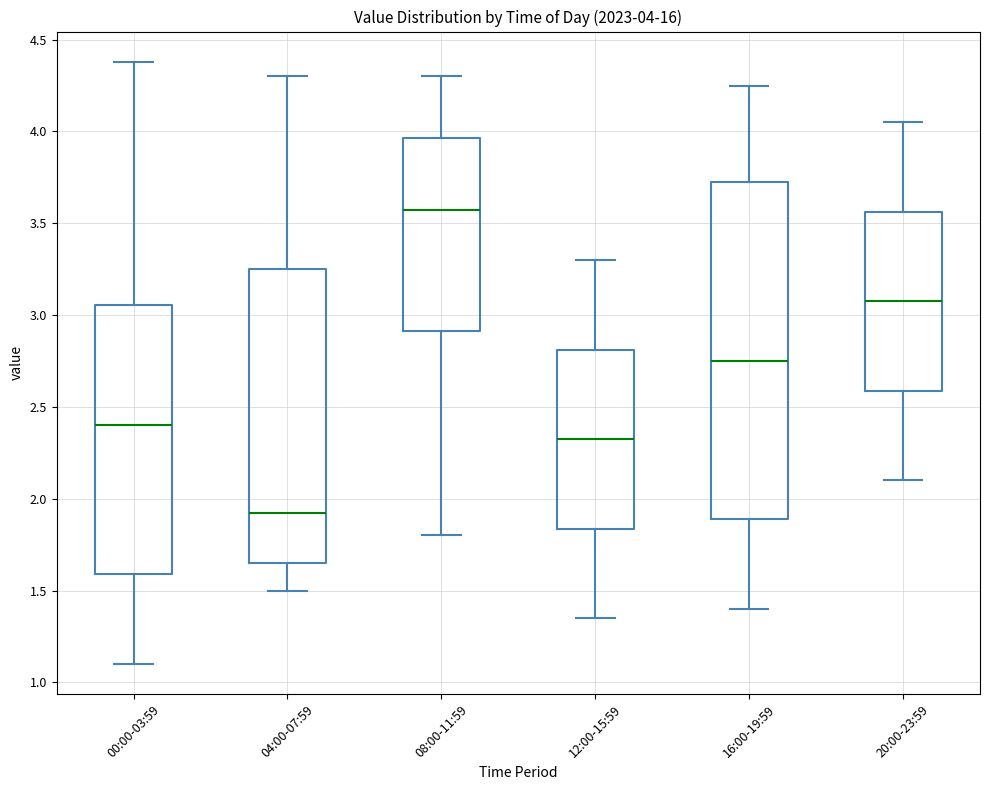

Which box has the highest median line?

08:00-11:59